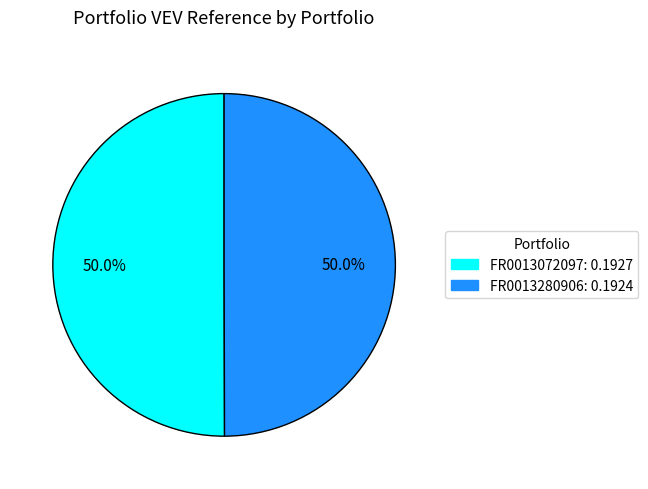

To the nearest percent, what percentage of the pie is FR0013280906?

50%